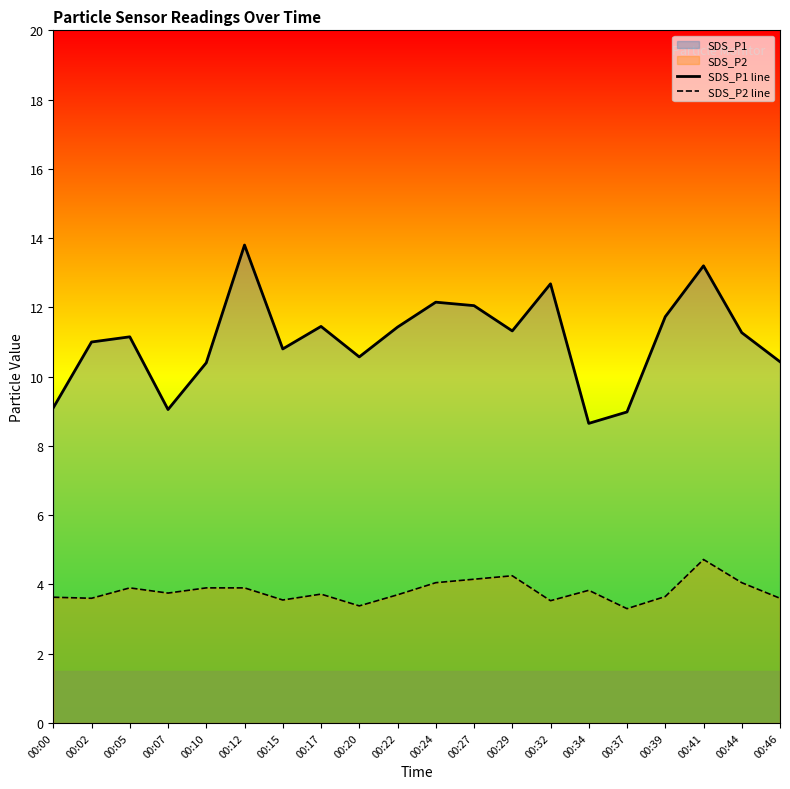

Reading left to right, list all the values displayed in this chart.

SDS_P1 line: 9.1	11.0	11.2	9.1	10.4	13.8	10.8	11.4	10.6	11.4	12.2	12.1	11.3	12.7	8.7	9.0	11.7	13.2	11.3	10.4
SDS_P2 line: 3.6	3.6	3.9	3.8	3.9	3.9	3.5	3.7	3.4	3.7	4.0	4.2	4.2	3.5	3.8	3.3	3.6	4.7	4.0	3.6